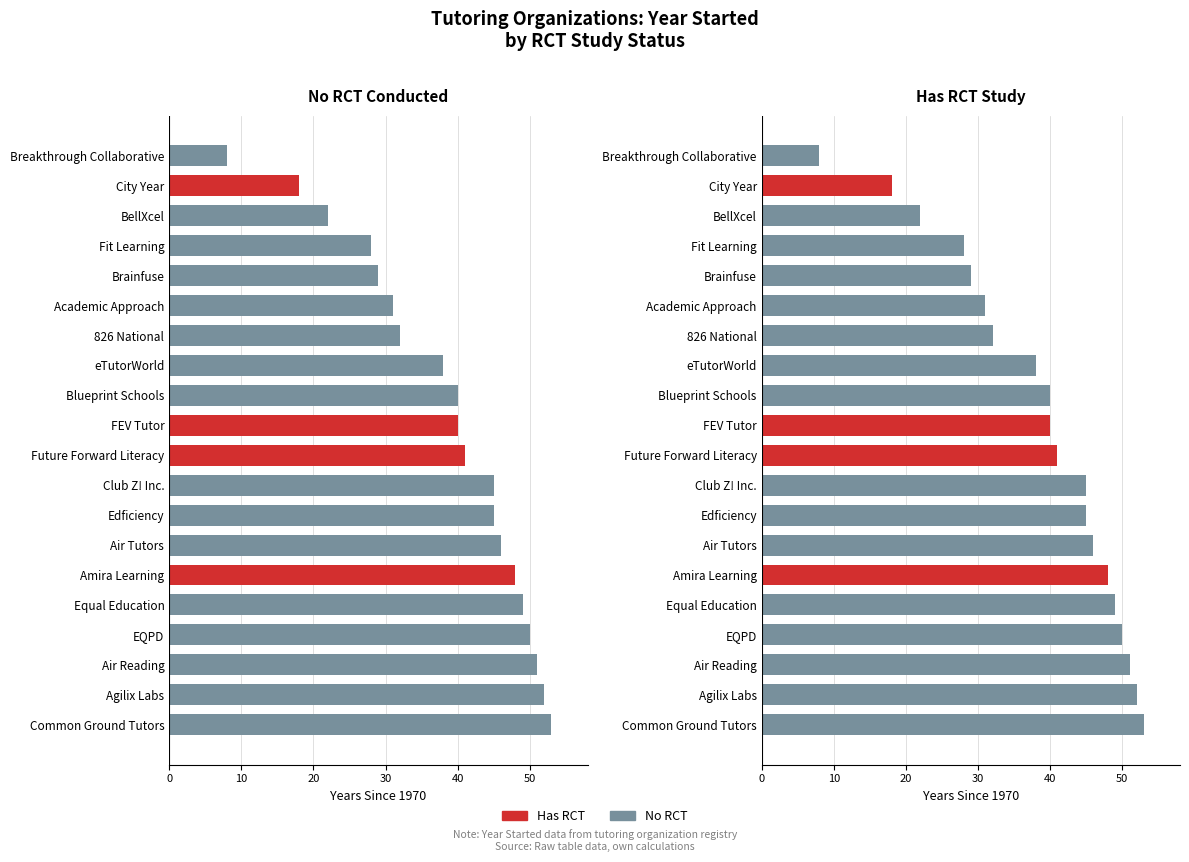

Reading left to right, what are all the values shown in this chart?

53	52	51	50	49	48	46	45	45	41	40	40	38	32	31	29	28	22	18	8